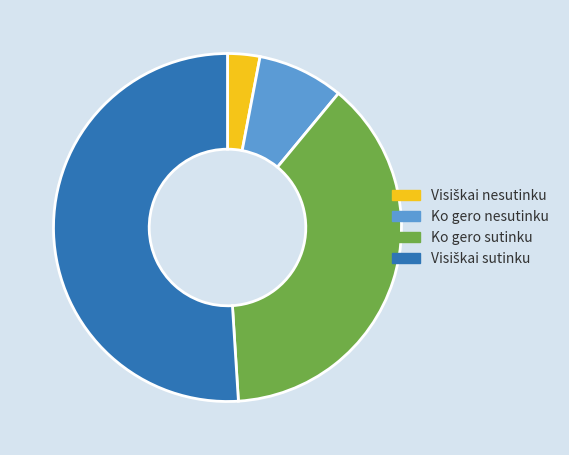

Is the sum of Ko gero sutinku and Ko gero nesutinku greater than half?

No